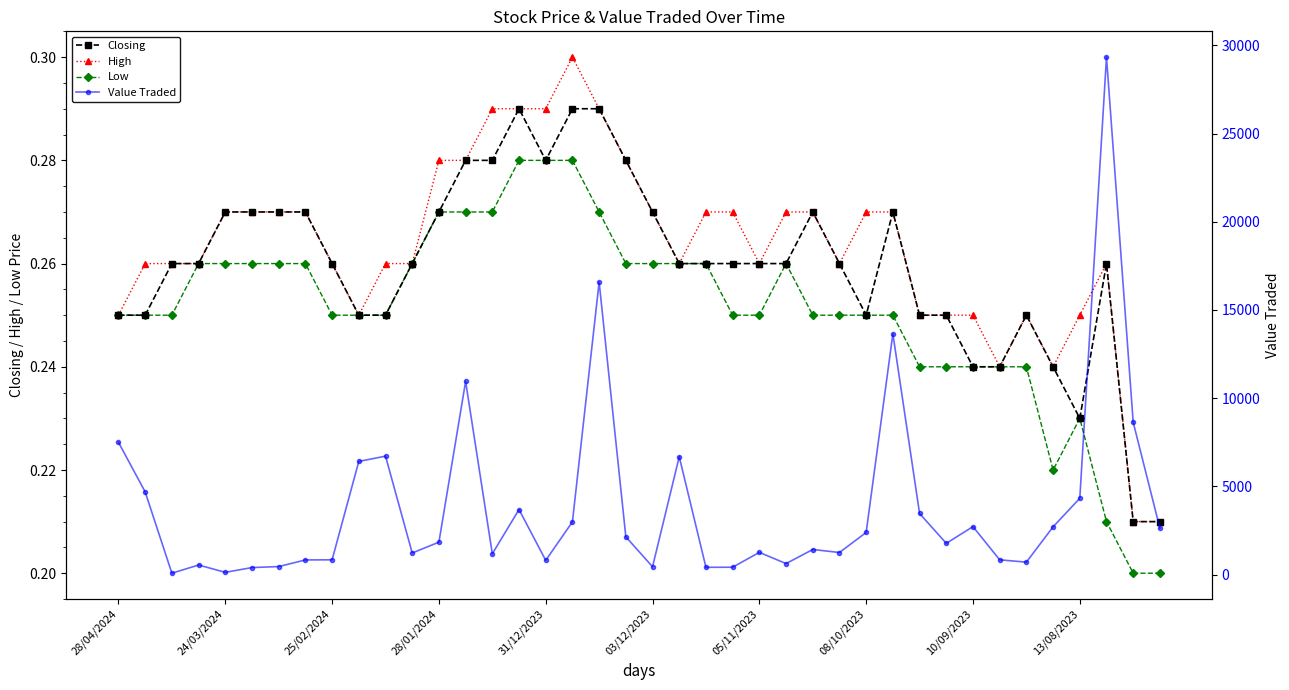

Is the value of Closing at 33 greater than the value of High at 11?

No